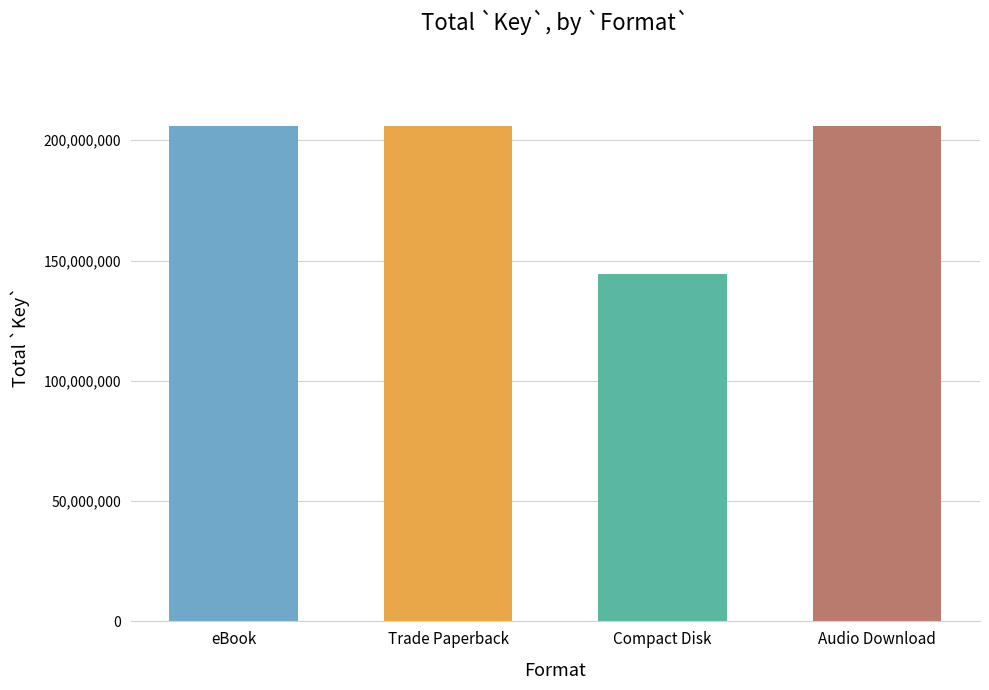

Which category has the lowest value across all series?

Compact Disk